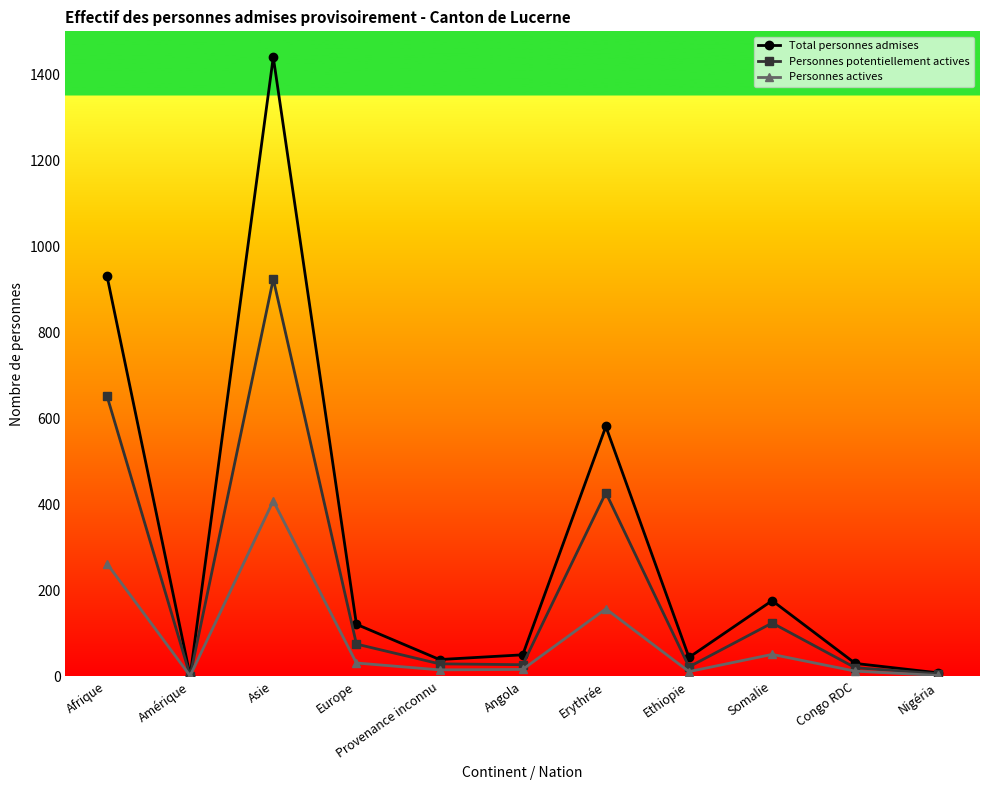

How many data points does each series have?

11